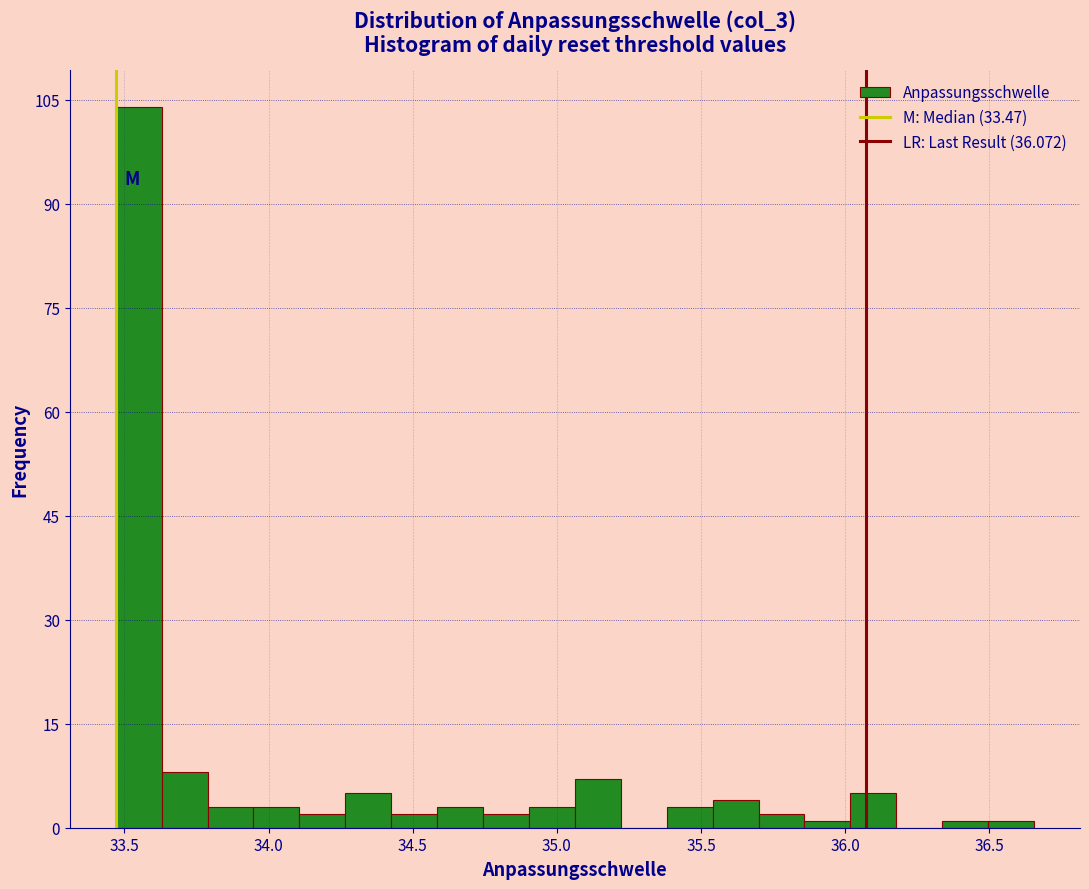

Around what value on the x-axis is the tallest bar? Give the approximate position of its centre, as read against the axis.

33.55